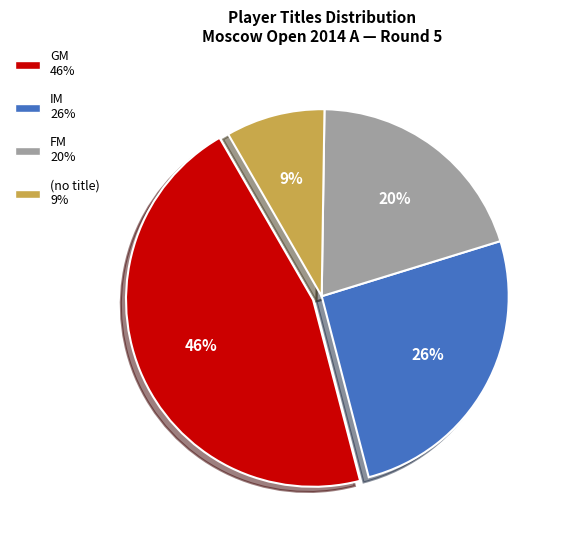

To the nearest percent, what is the average slice percentage?

25%